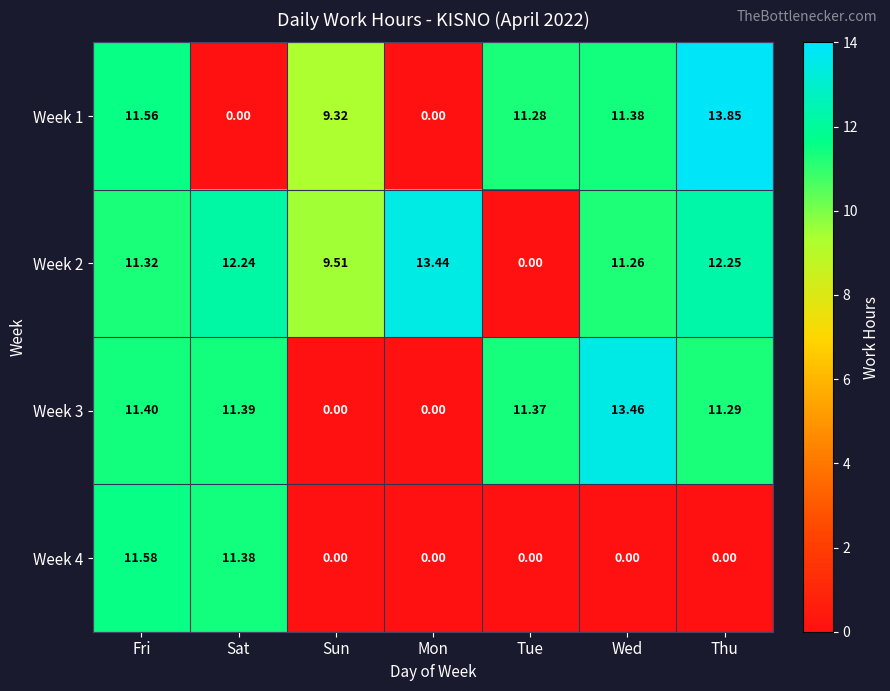

Where is Week 3 nearest to the value 6?

Thu